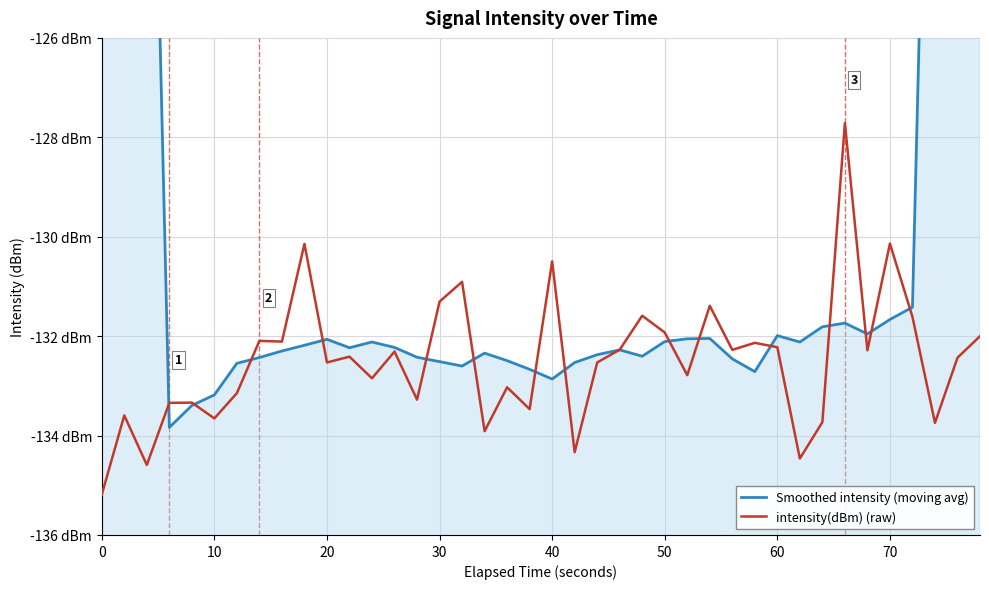

List the series in order of their peak value, highest first.

Smoothed intensity (moving avg), intensity(dBm) (raw)